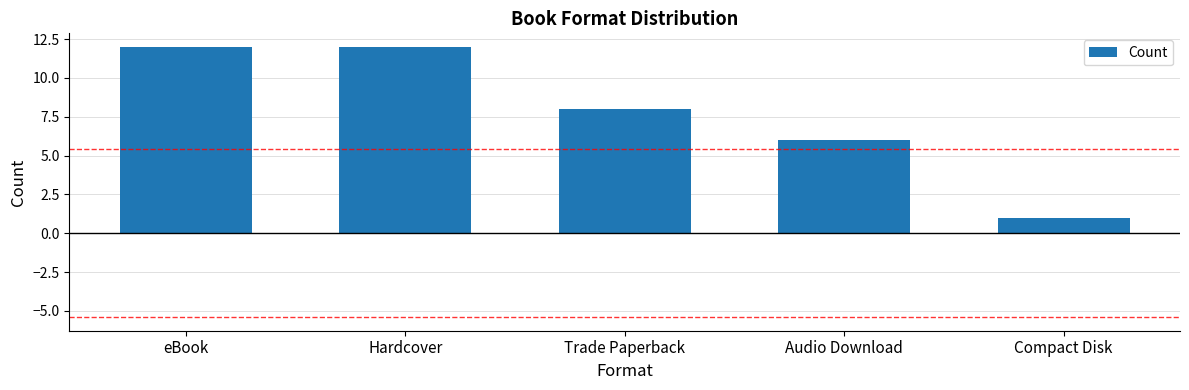

What is the change in value from Trade Paperback to Compact Disk?

-7